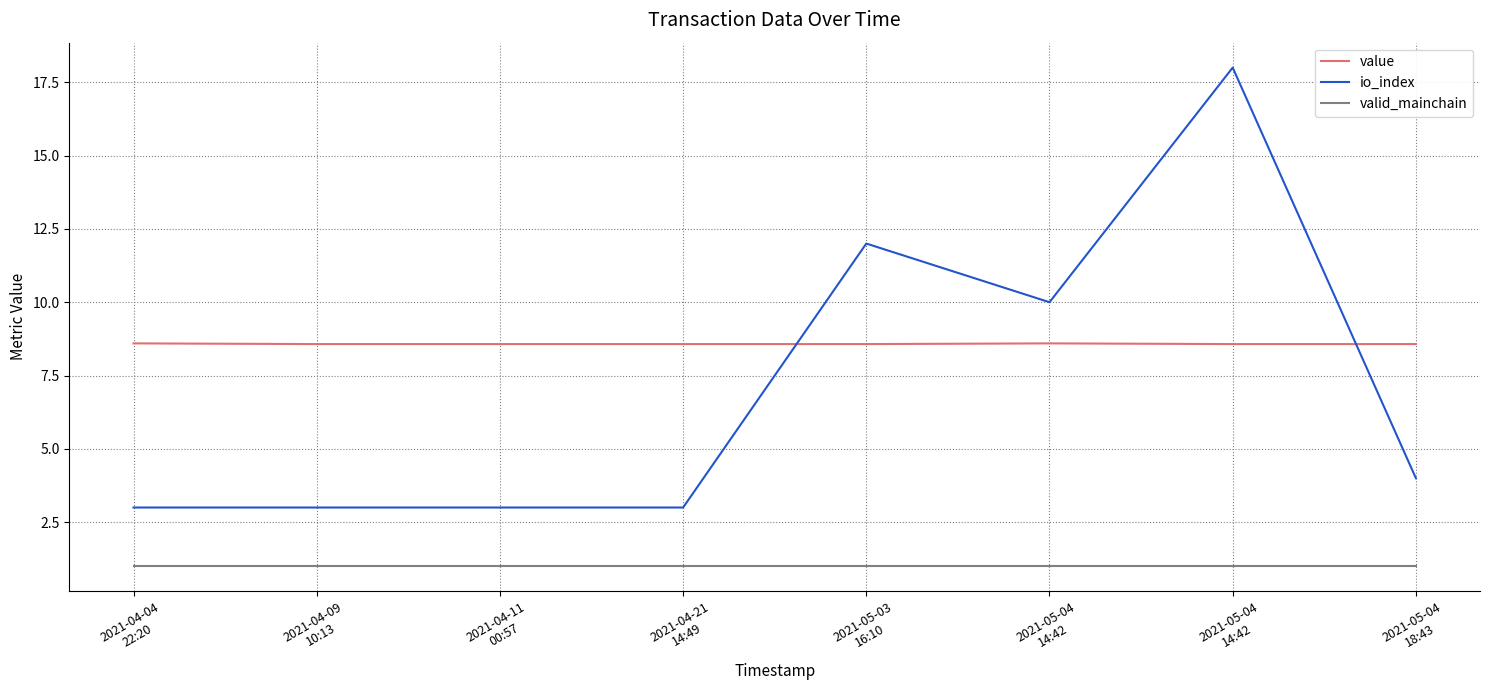

True or false: value has a value of 8.6 at 2021-04-21
14:49.

True